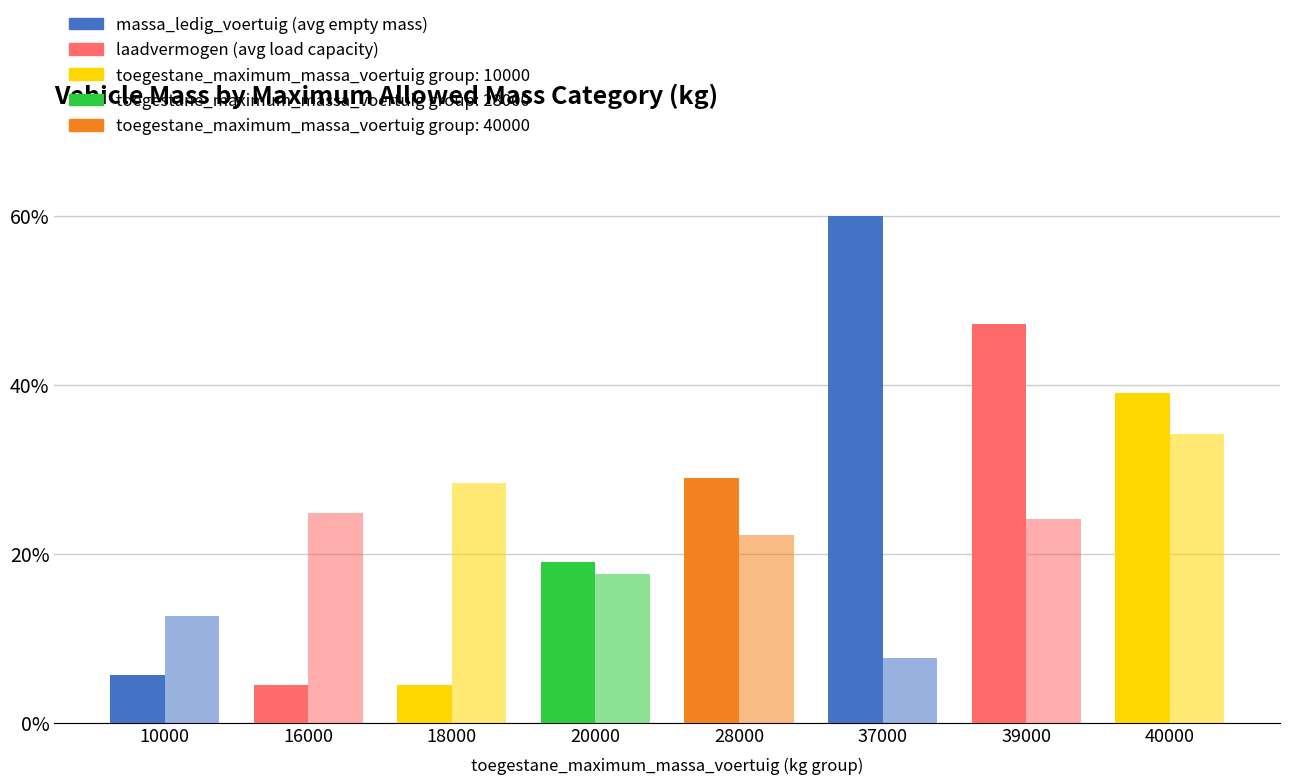

At which category is the sum across all series the highest?

40000